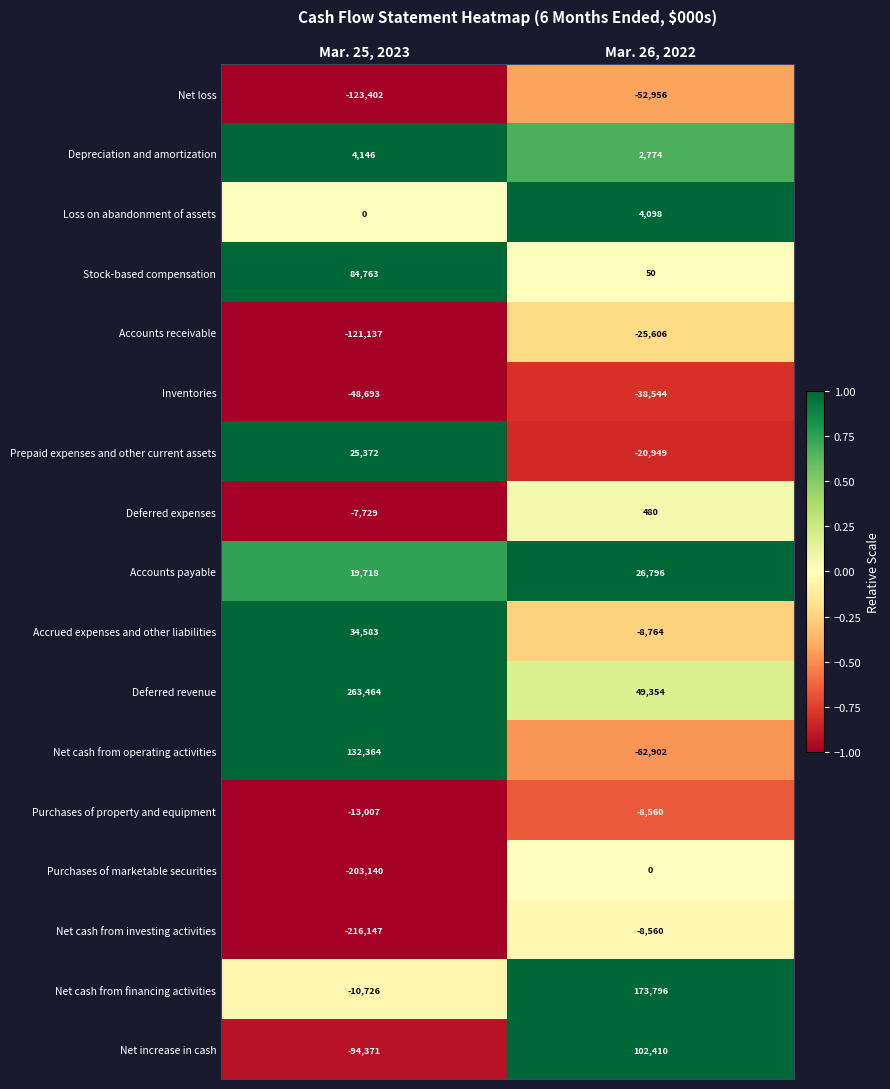

Which series has the widest spread of values?

Deferred revenue